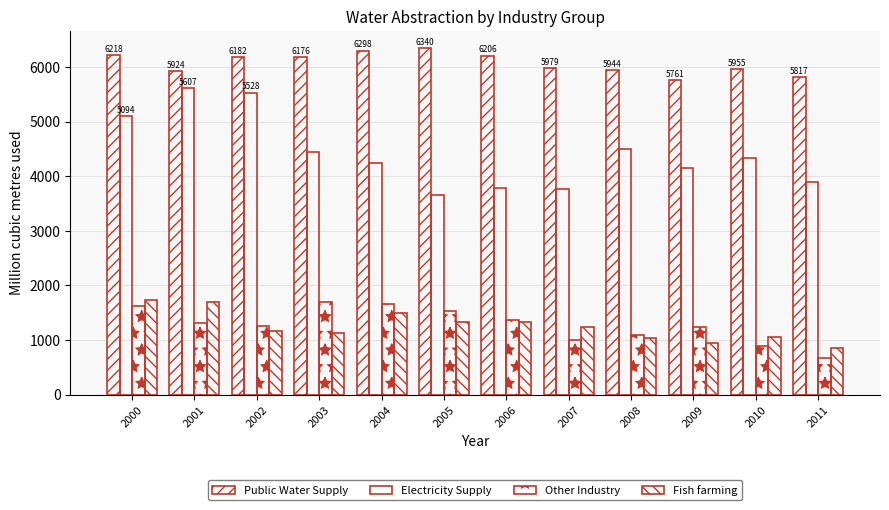

How many groups of bars are there?

12